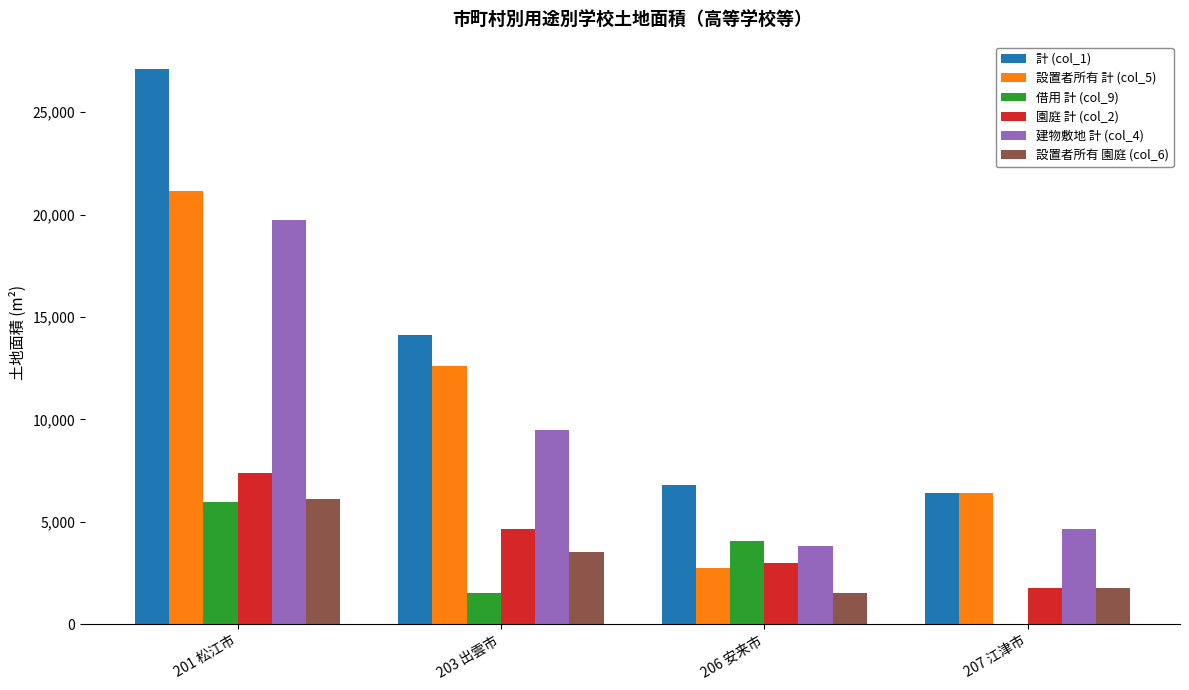

At which label is 計 (col_1) closest to 16748?

203 出雲市